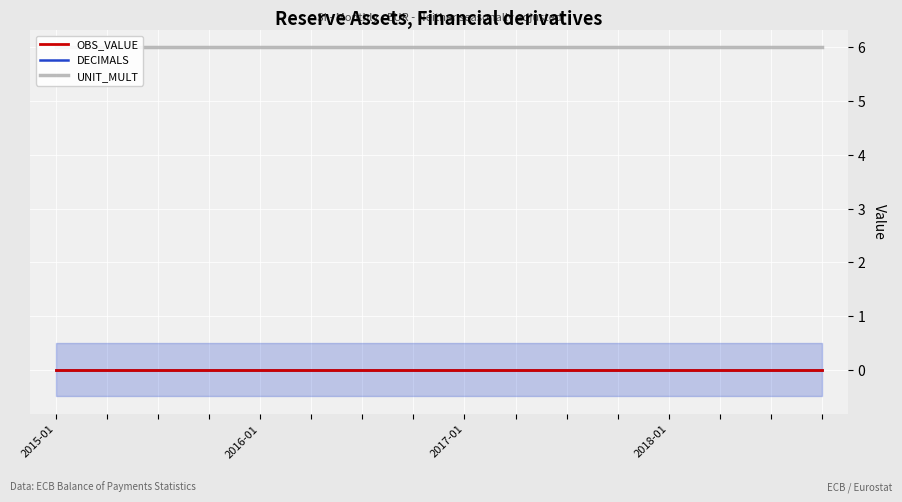

True or false: DECIMALS has a value of 0 at 6.

True